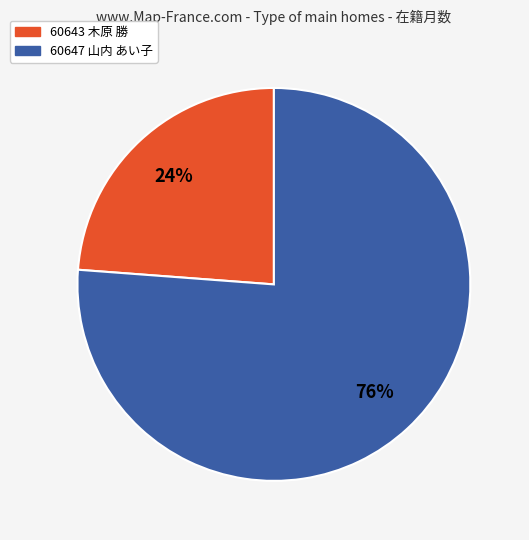

Count the number of slices in the pie.

2